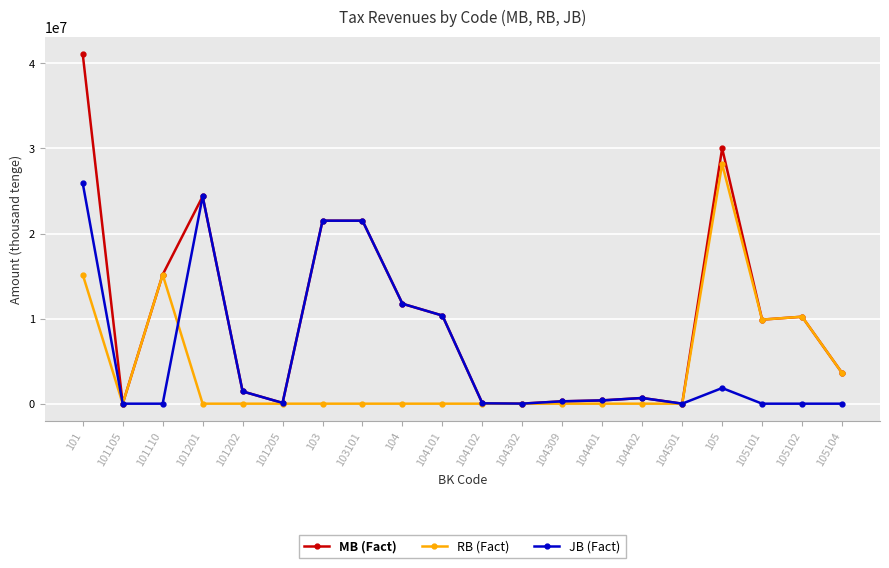

Is the value of RB (Fact) at 104101 greater than the value of JB (Fact) at 101201?

No